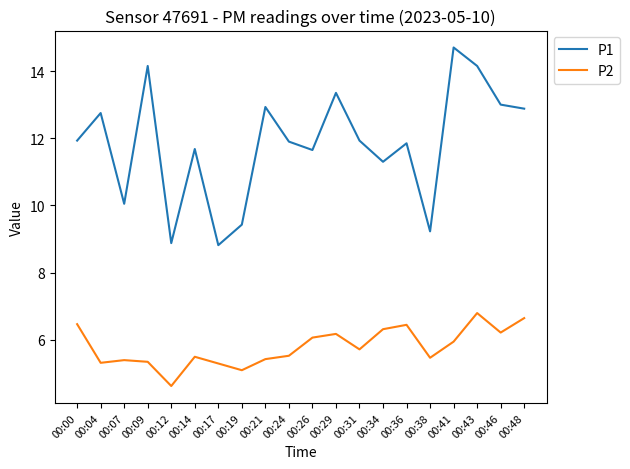

Count the number of categories in the chart.

20